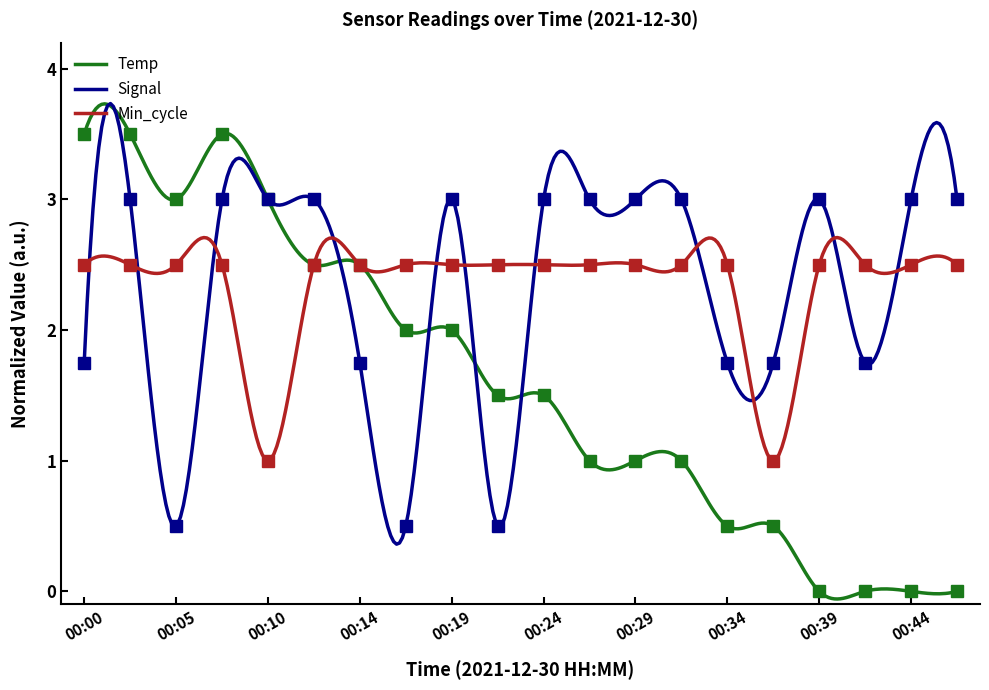

What is the minimum value for Signal?

0.4